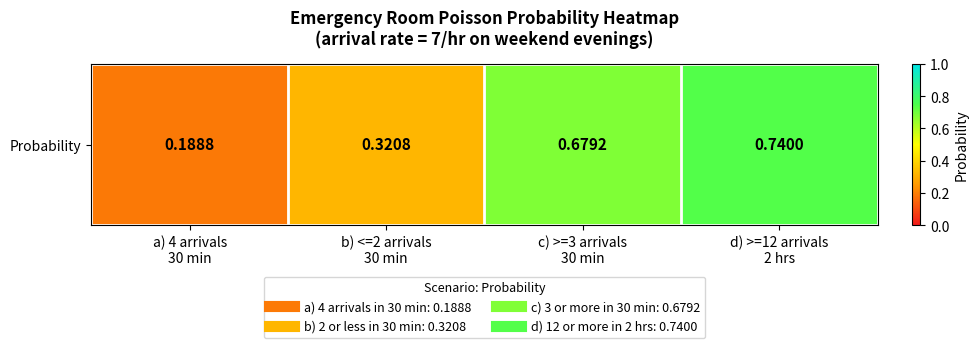

Reading left to right, transcribe all the data shown in this chart.

a) 4 arrivals
30 min=0.2	b) <=2 arrivals
30 min=0.3	c) >=3 arrivals
30 min=0.7	d) >=12 arrivals
2 hrs=0.7